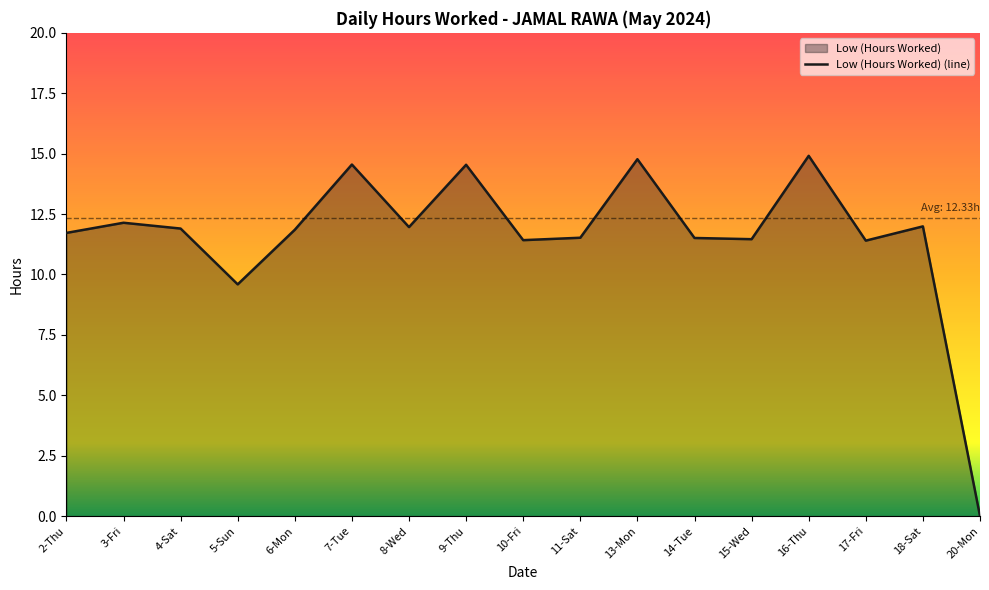

How many lines are shown in the chart?

1